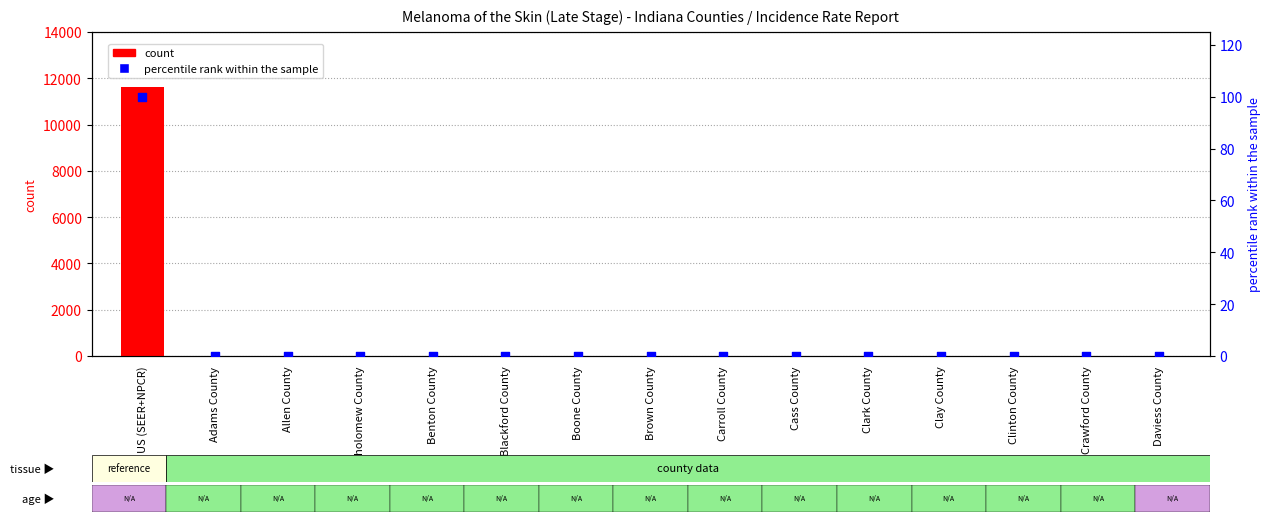

At how many categories does at least one series exceed 651?

1